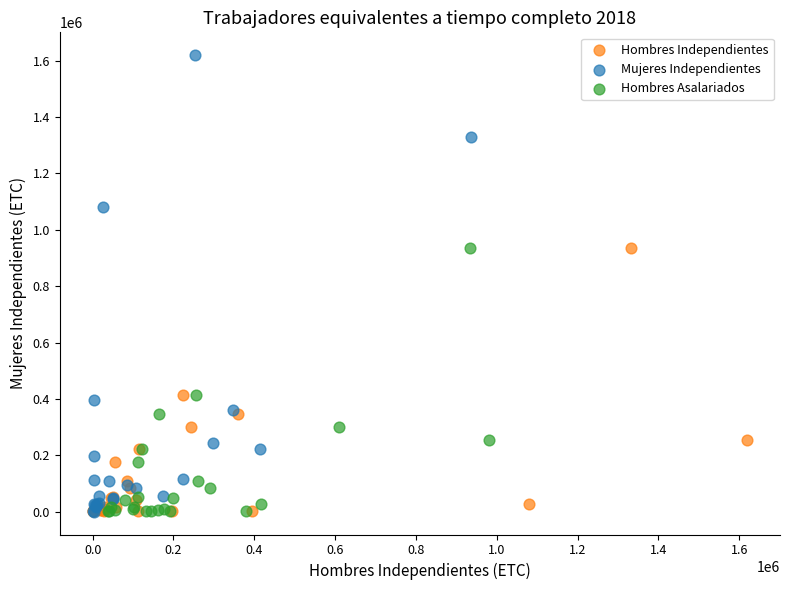

Which series reaches the maximum Y coordinate?

Mujeres Independientes